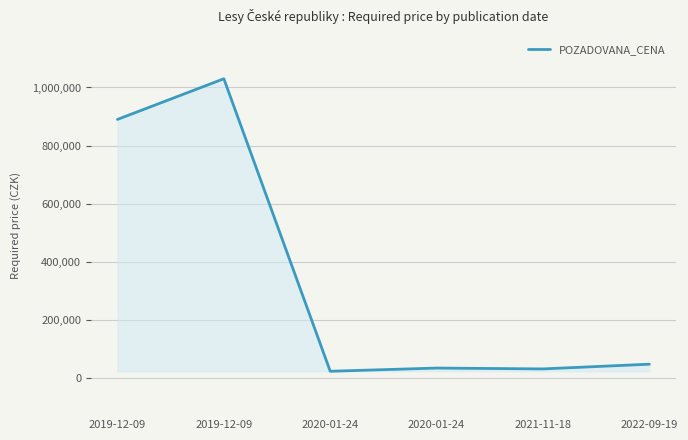

The value at 2020-01-24 is 22600. True or false?

True